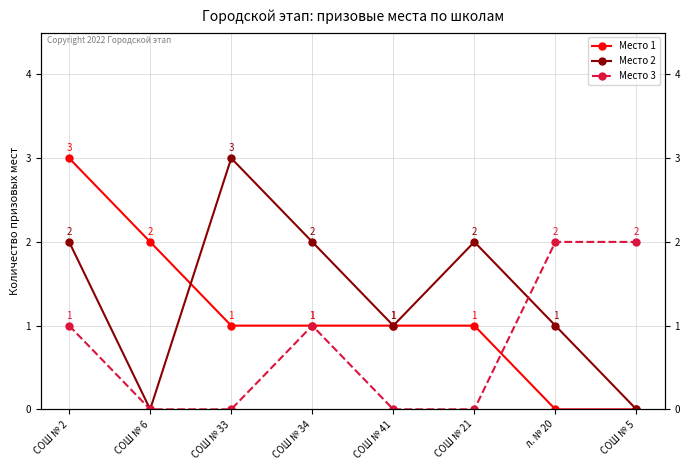

Does the chart display data point markers on the line(s)?

Yes